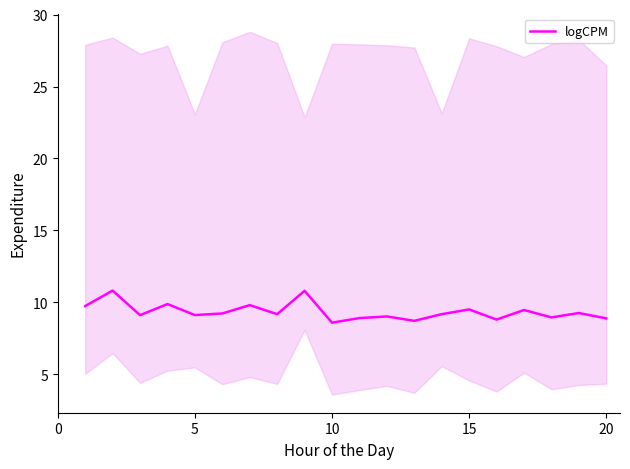

What is the greatest value displayed?

10.8